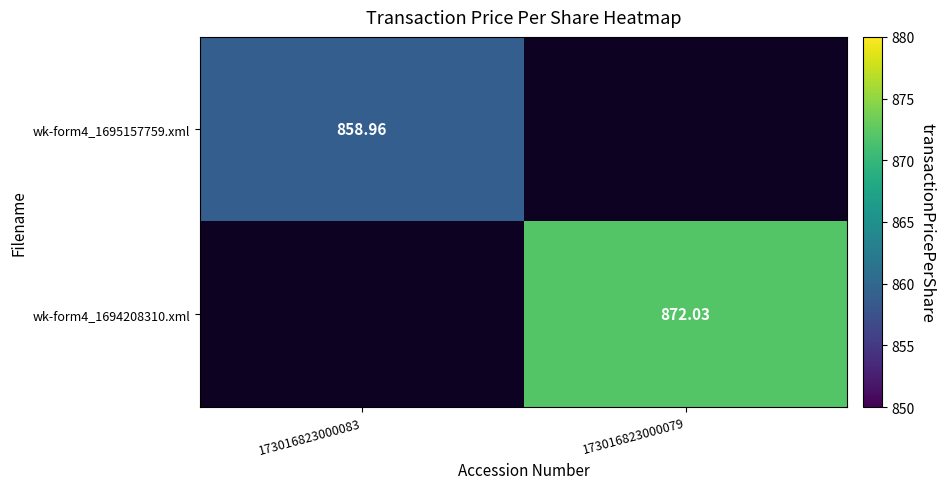

Rank the categories by wk-form4_1694208310.xml value from highest to lowest.

173016823000083, 173016823000079